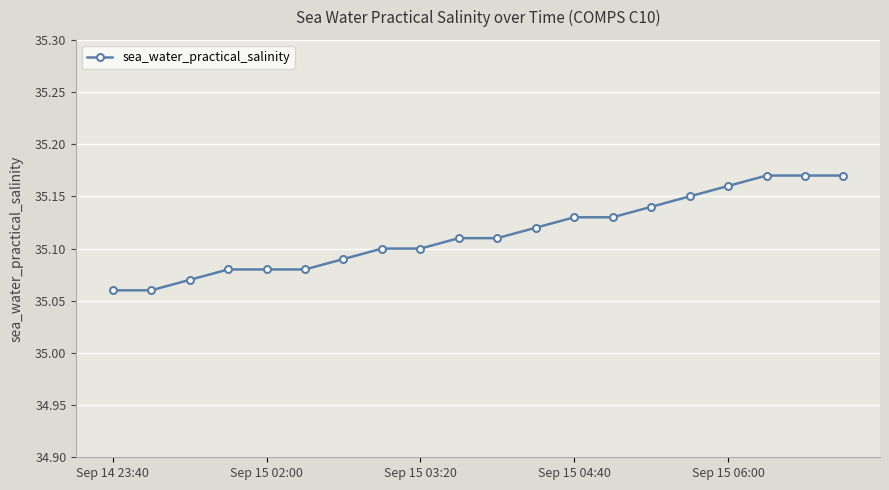

What is the sum of all values?

702.3